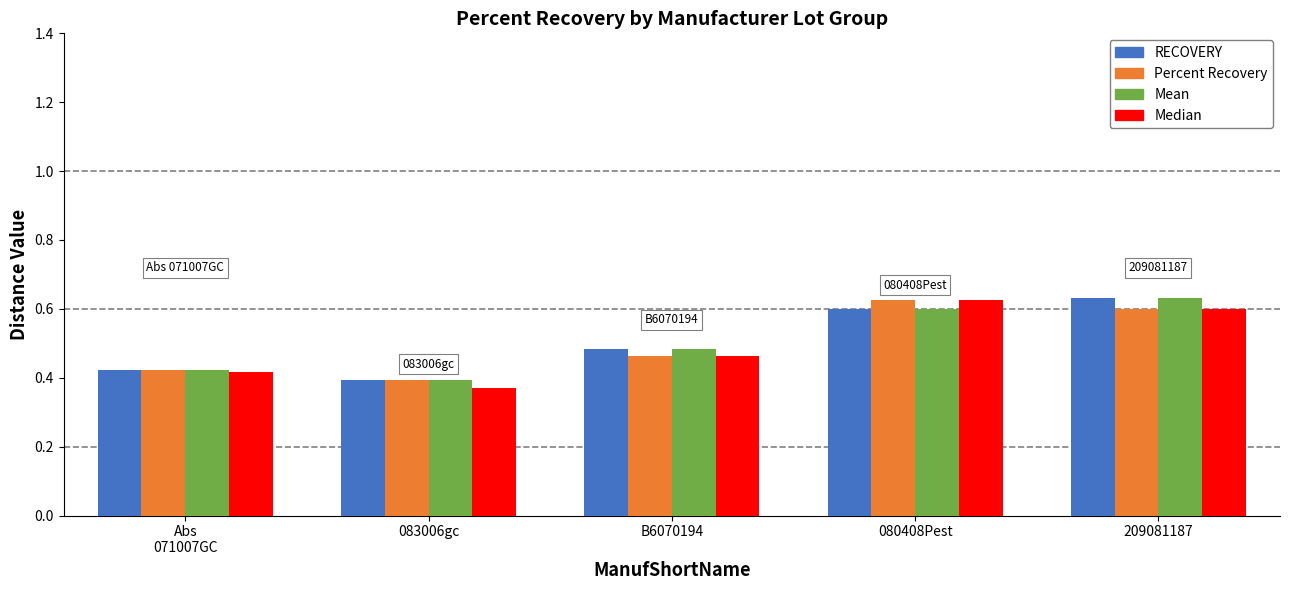

Count the Mean values in the range 0 to 1.

5